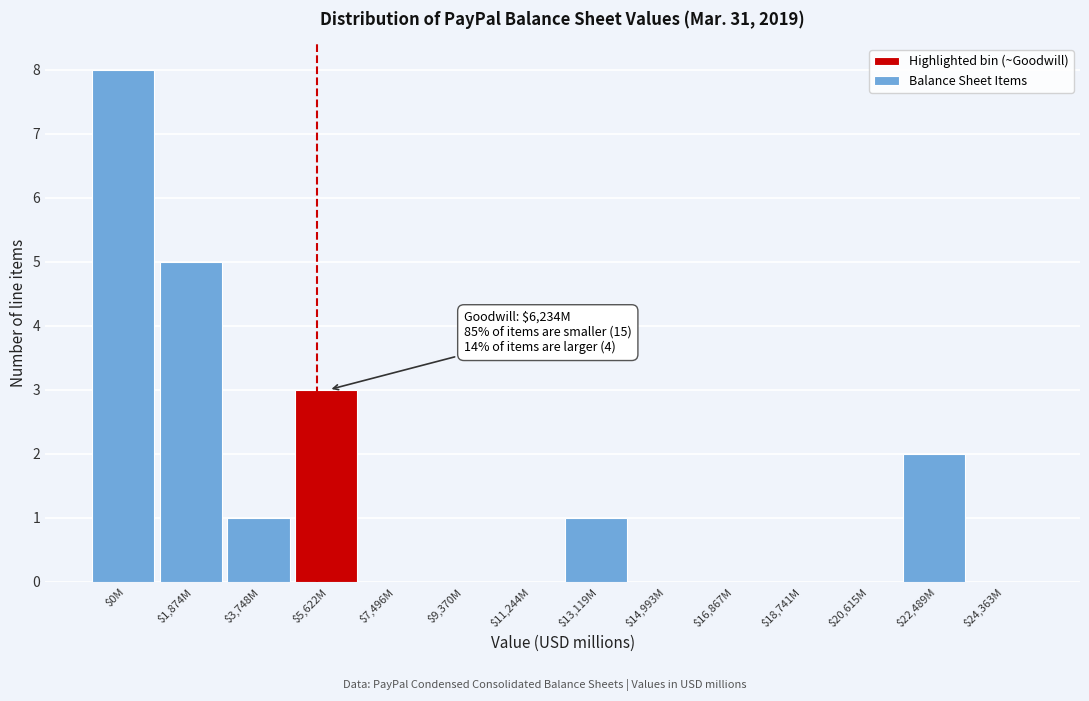

The chart shows a value of 3 at $22,489M. True or false?

False